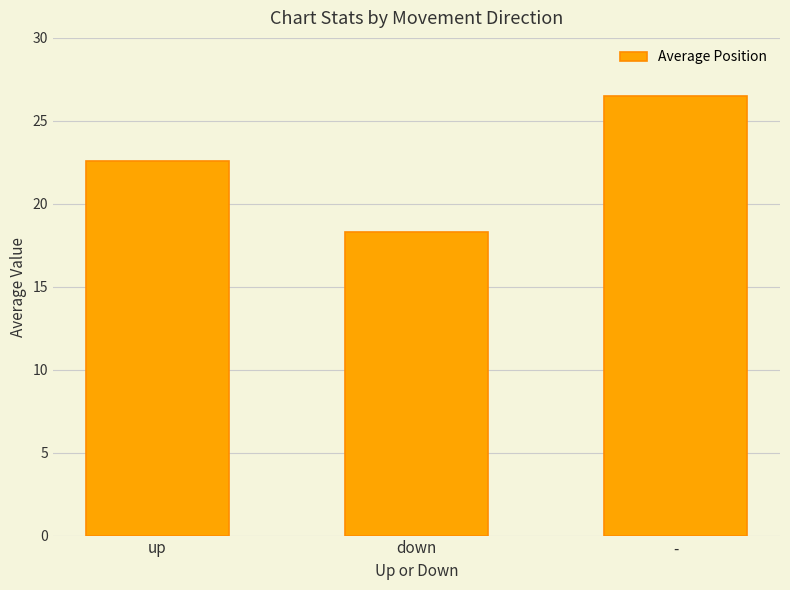

List the labels in order of value, smallest first.

down, up, -